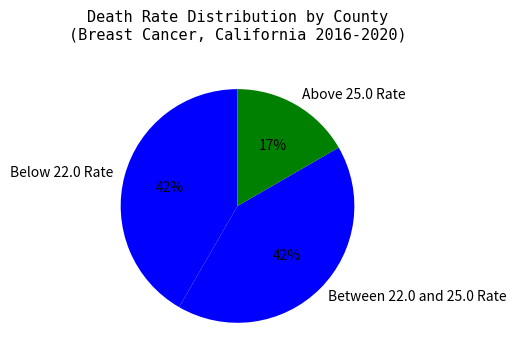

What is the ratio of the value at Between 22.0 and 25.0 Rate to the value at Below 22.0 Rate?

1.0